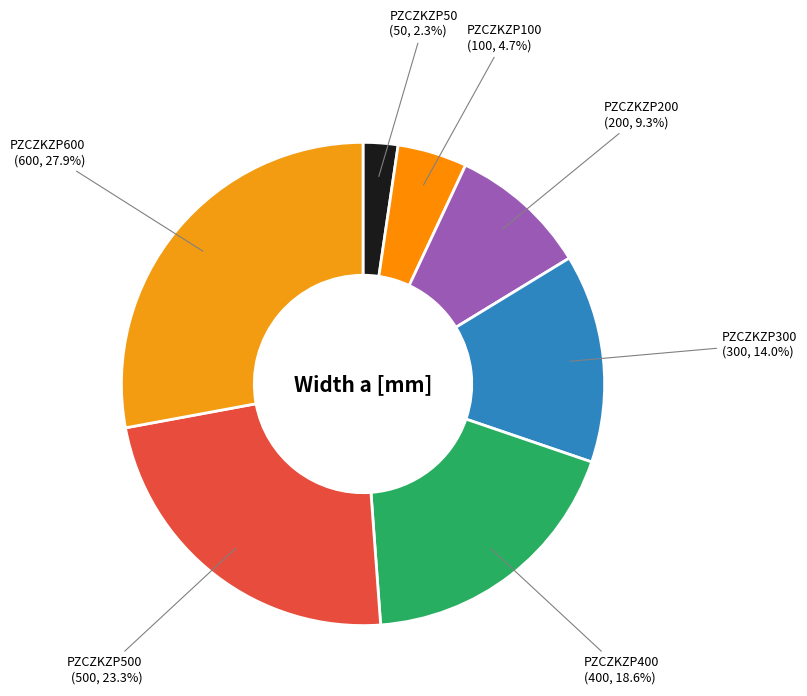

Does PZCZKZP100 account for over 50% of the chart?

No